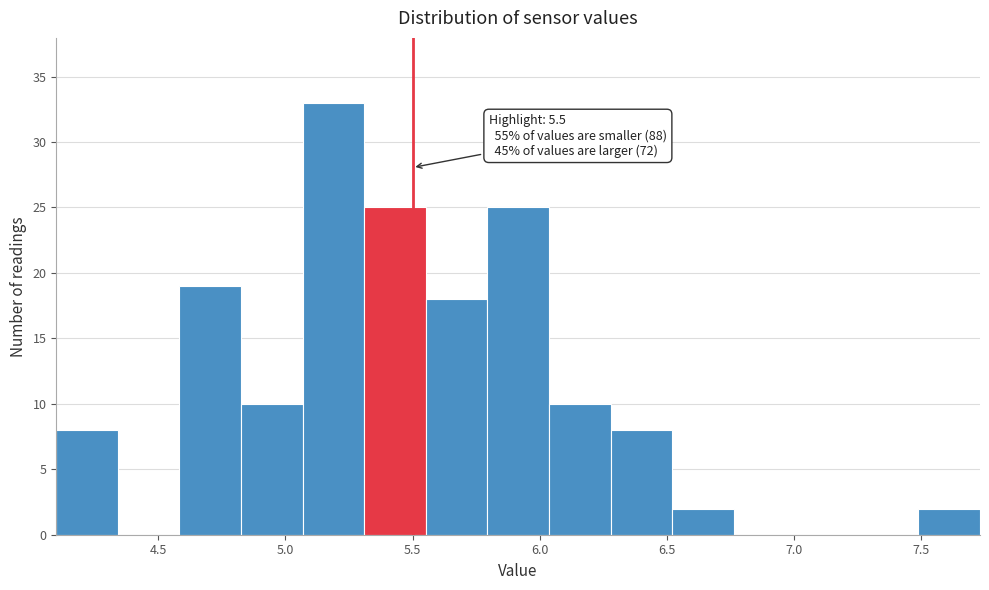

Over which range of the x-axis is the bar tallest?

5.05 to 5.30